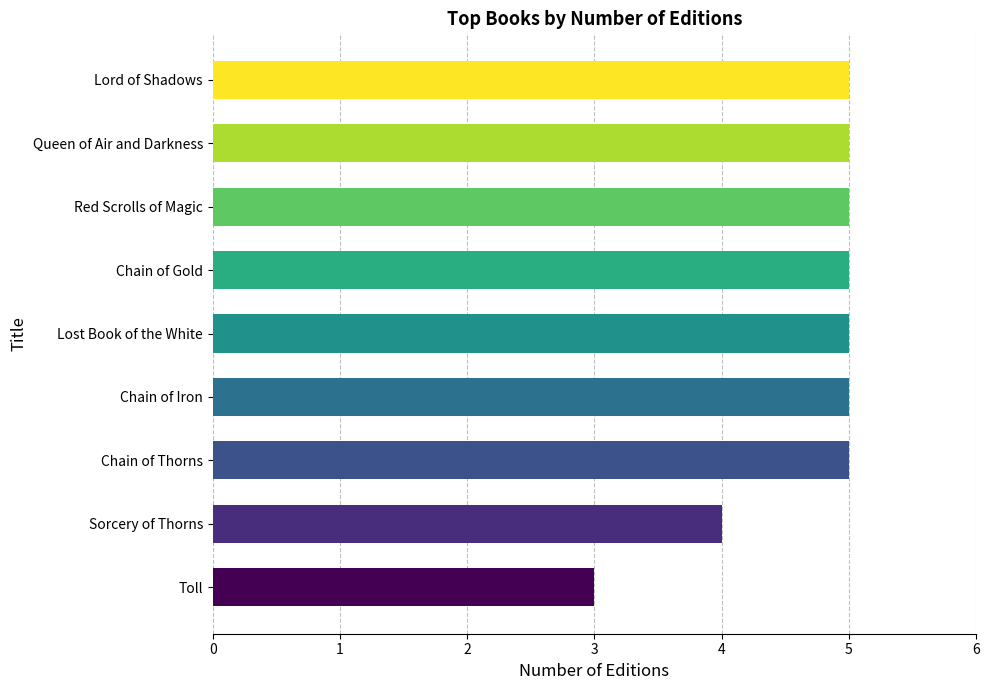

Which has a higher value, Lord of Shadows or Sorcery of Thorns?

Lord of Shadows